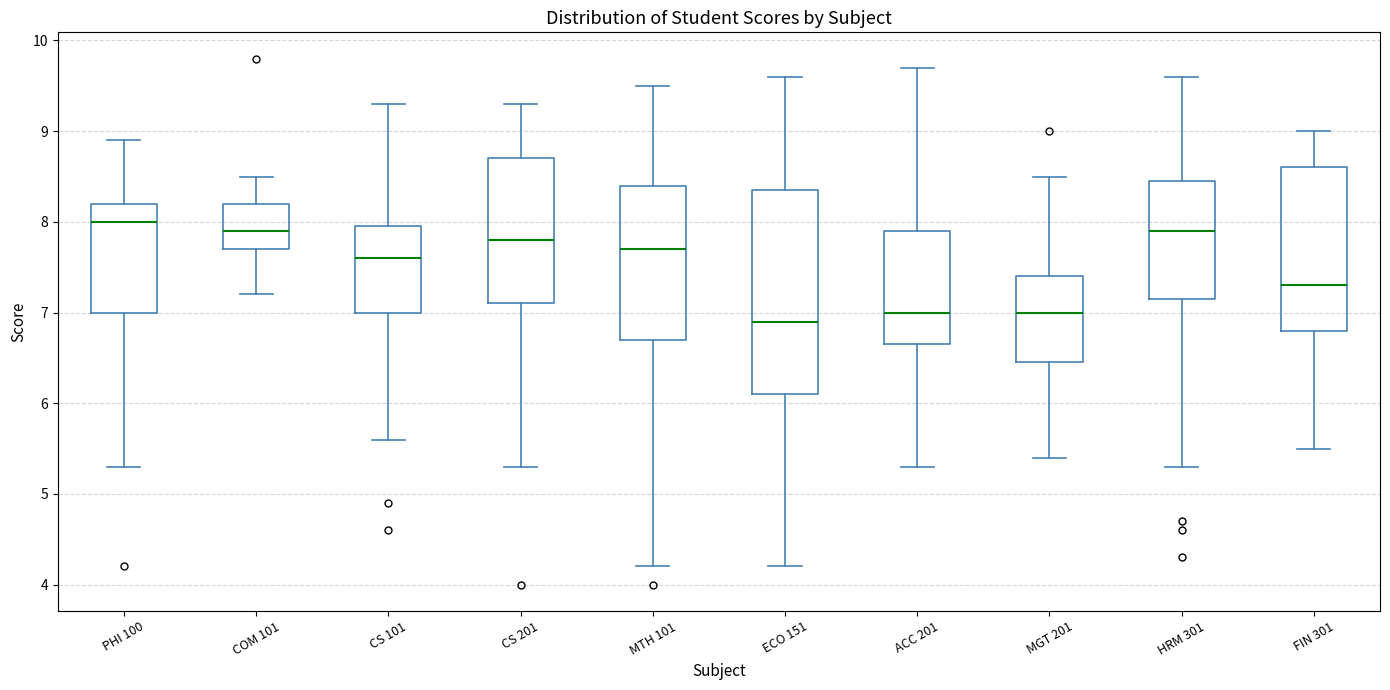

Which box is the tallest, from its lower edge to its upper edge?

ECO 151